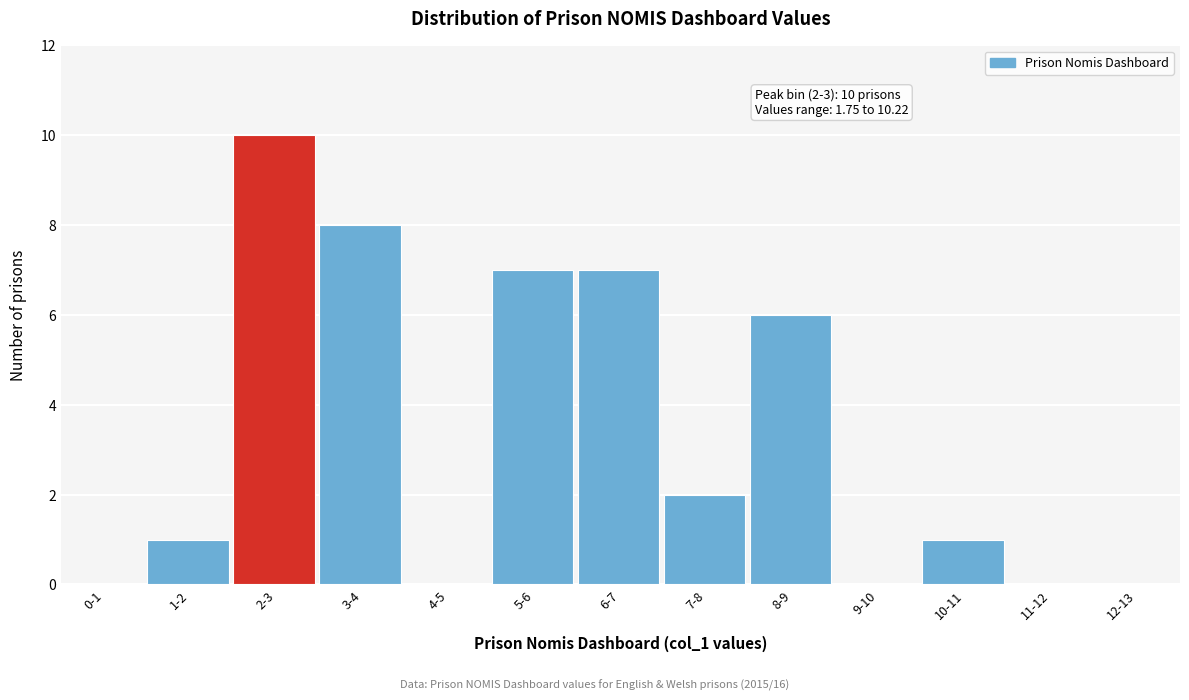

Reading left to right, list all the values displayed in this chart.

0-1=0	1-2=1	2-3=10	3-4=8	4-5=0	5-6=7	6-7=7	7-8=2	8-9=6	9-10=0	10-11=1	11-12=0	12-13=0